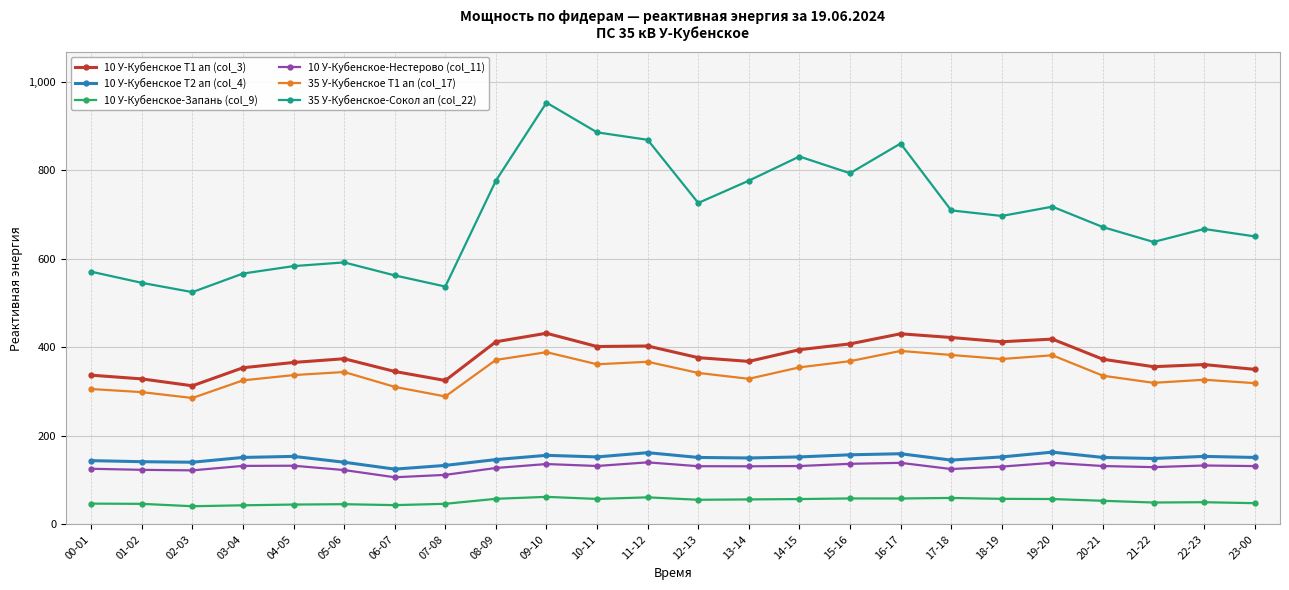

The value of 10 У-Кубенское Т2 ап (col_4) at 08-09 is 80.8. True or false?

False